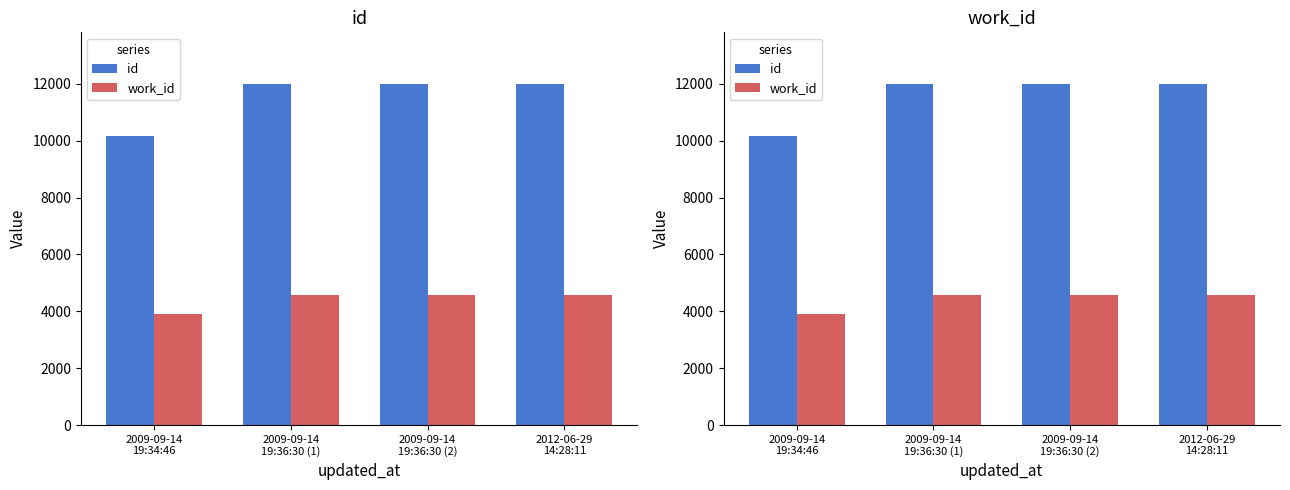

List the labels in order of work_id value, smallest first.

2009-09-14
19:34:46, 2009-09-14
19:36:30 (1), 2009-09-14
19:36:30 (2), 2012-06-29
14:28:11